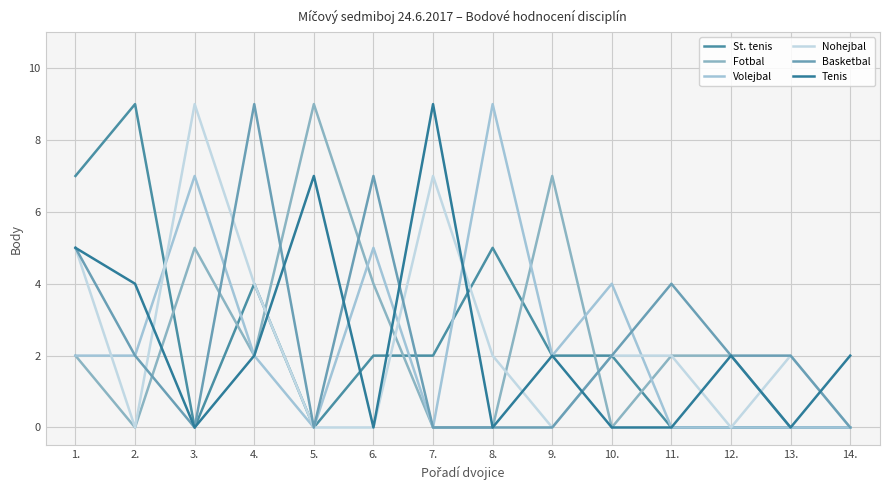

At 8., list the series in order from smallest to largest.

Fotbal, Basketbal, Tenis, Nohejbal, St. tenis, Volejbal